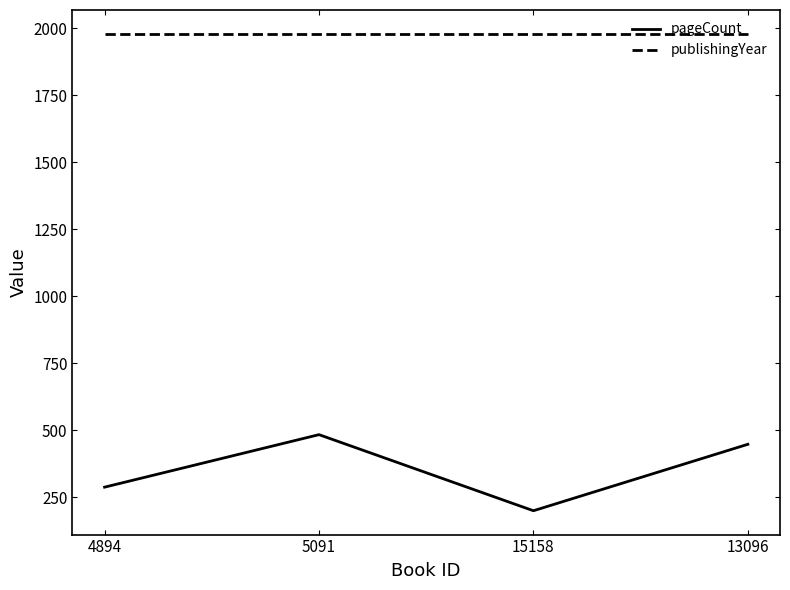

What is the sum of all pageCount values?

1420